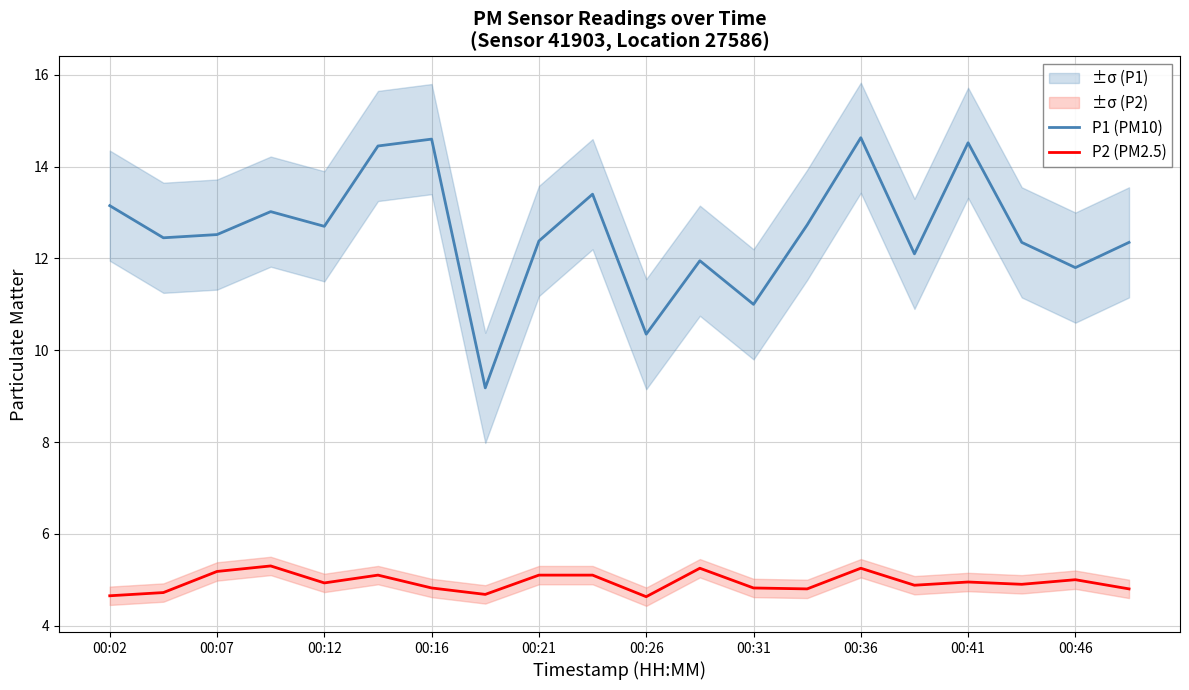

How many interior local peaks does the P2 (PM2.5) series have?

6